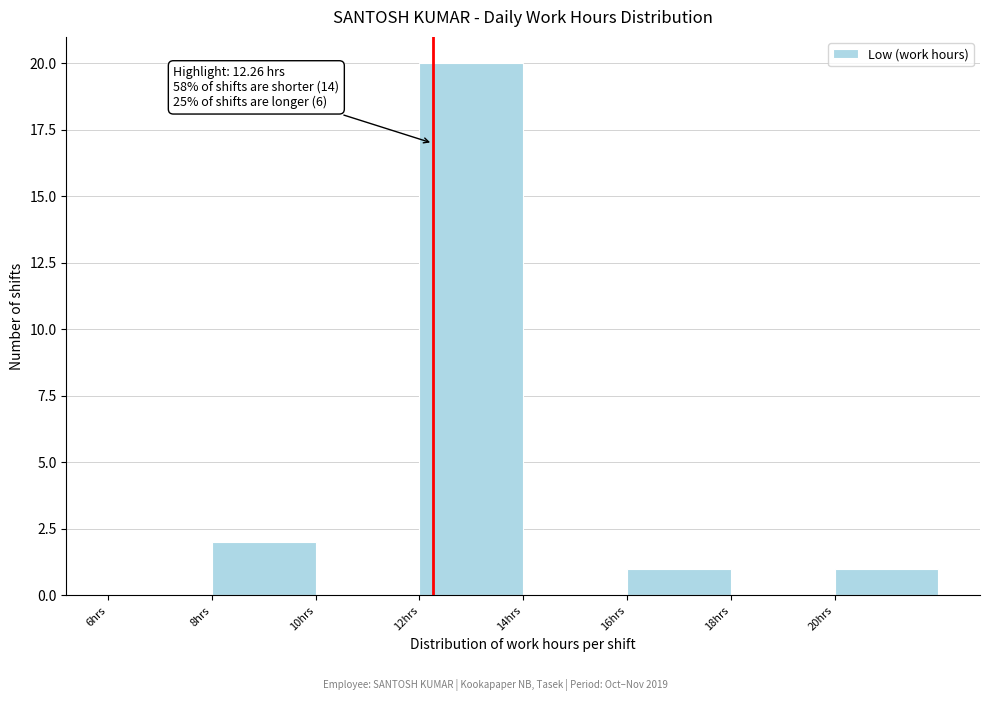

Over which range of the x-axis is the bar tallest?

12 to 14